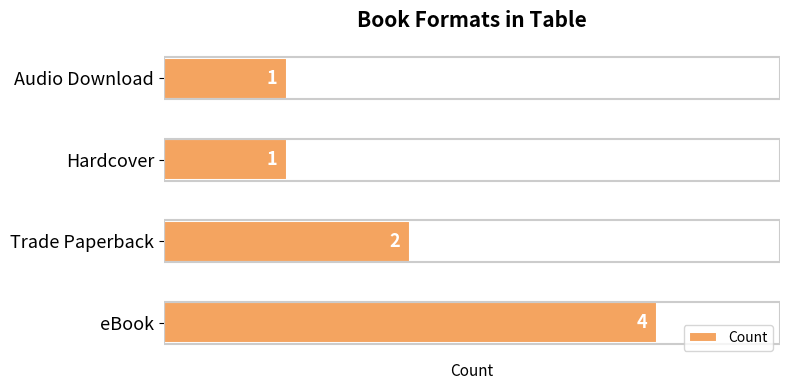

What is the difference between the maximum and minimum values?

3